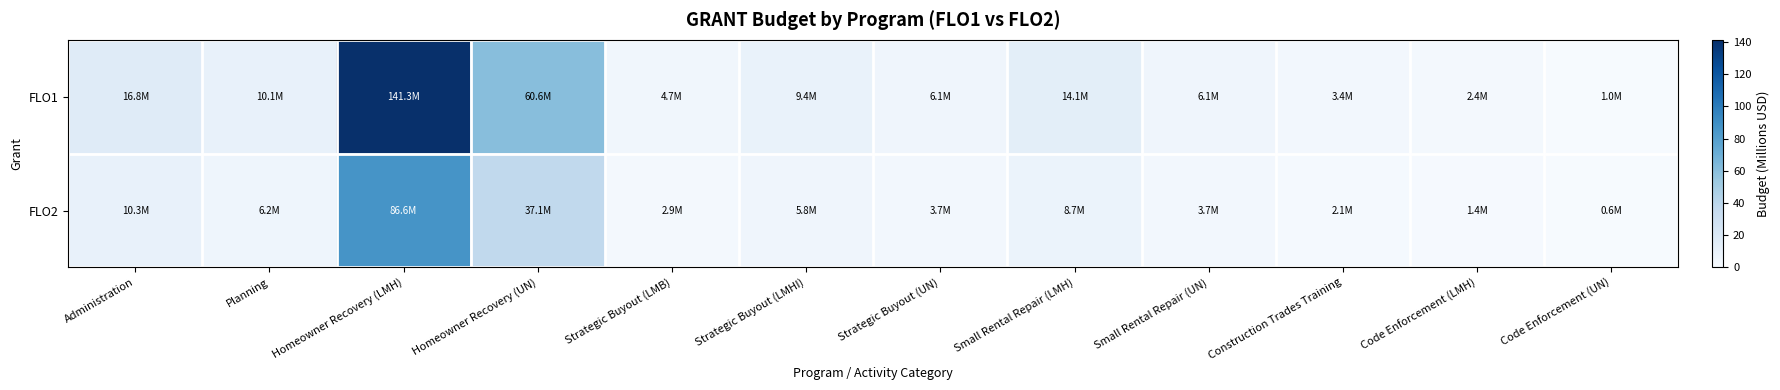

Count the number of data series in this chart.

2